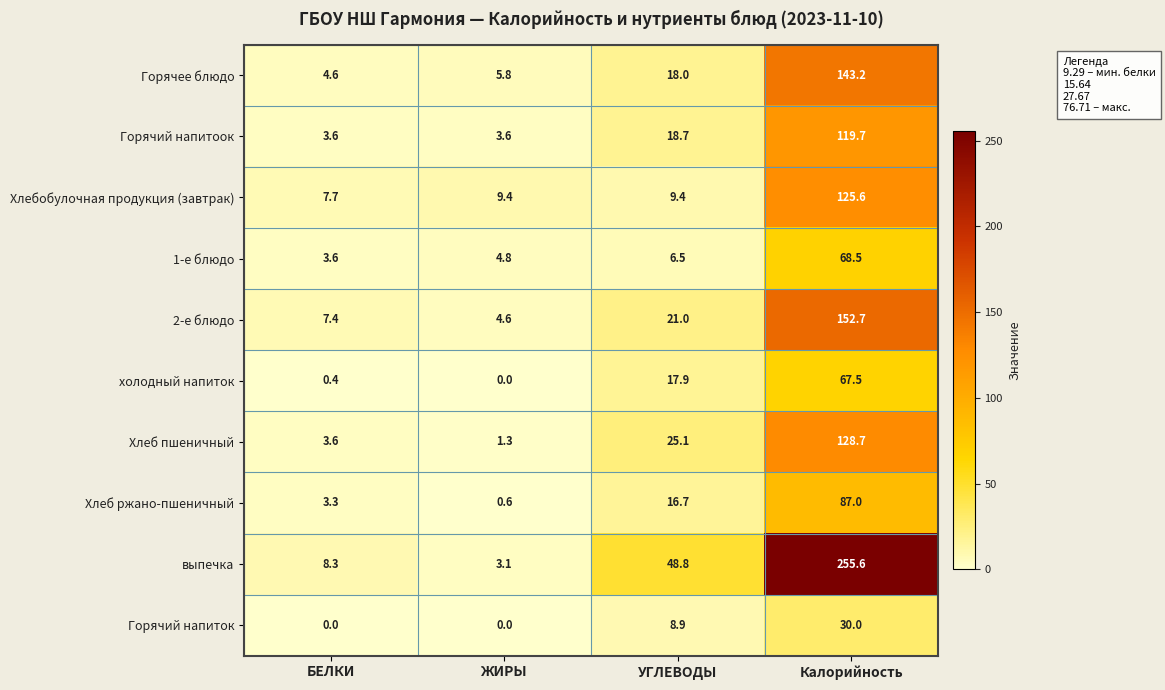

Is it true that Горячий напиток equals 9.5 at БЕЛКИ?

False